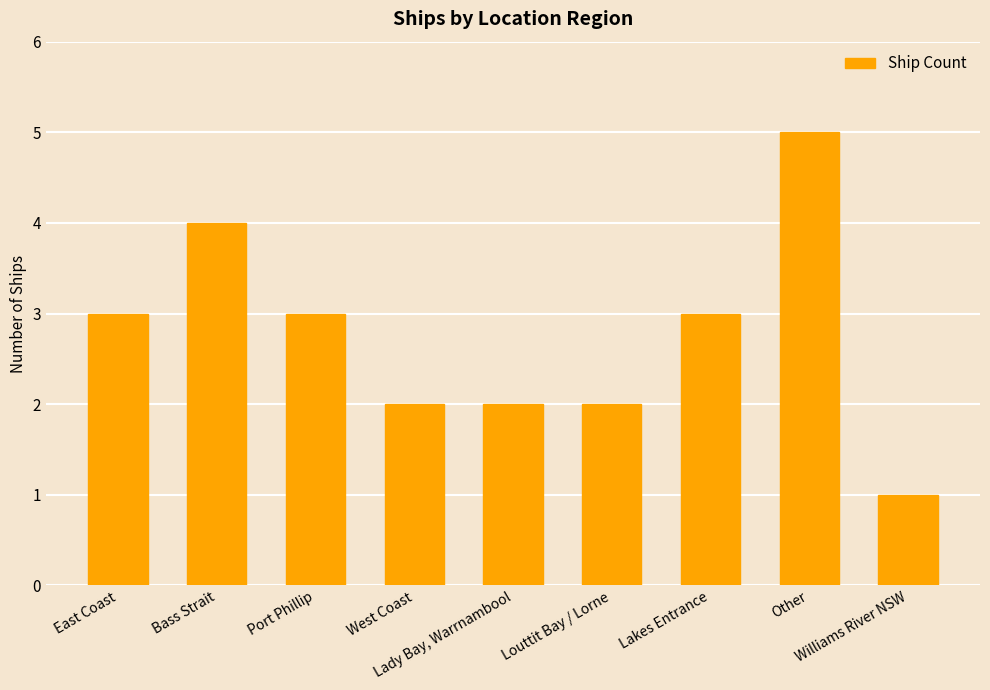

What position from the left is Lady Bay, Warrnambool?

5